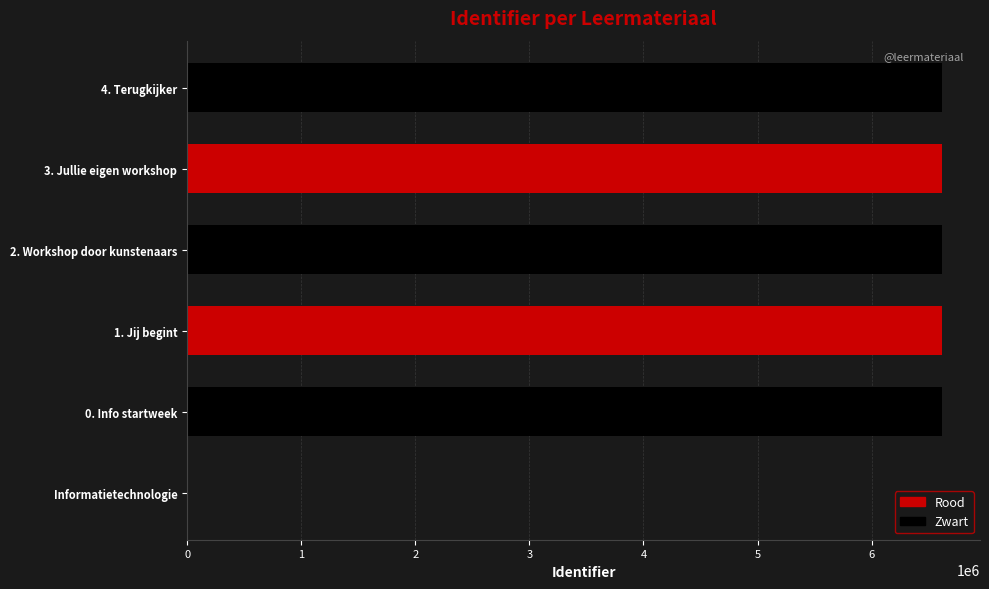

The value at Informatietechnologie is 0. True or false?

True